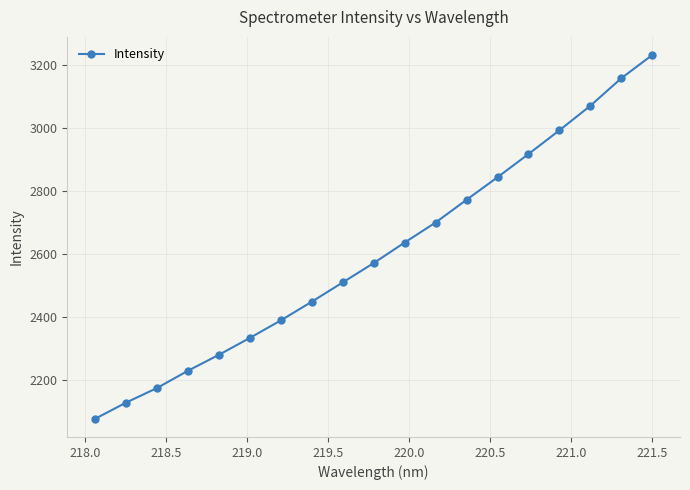

What is the average value?

2603.6